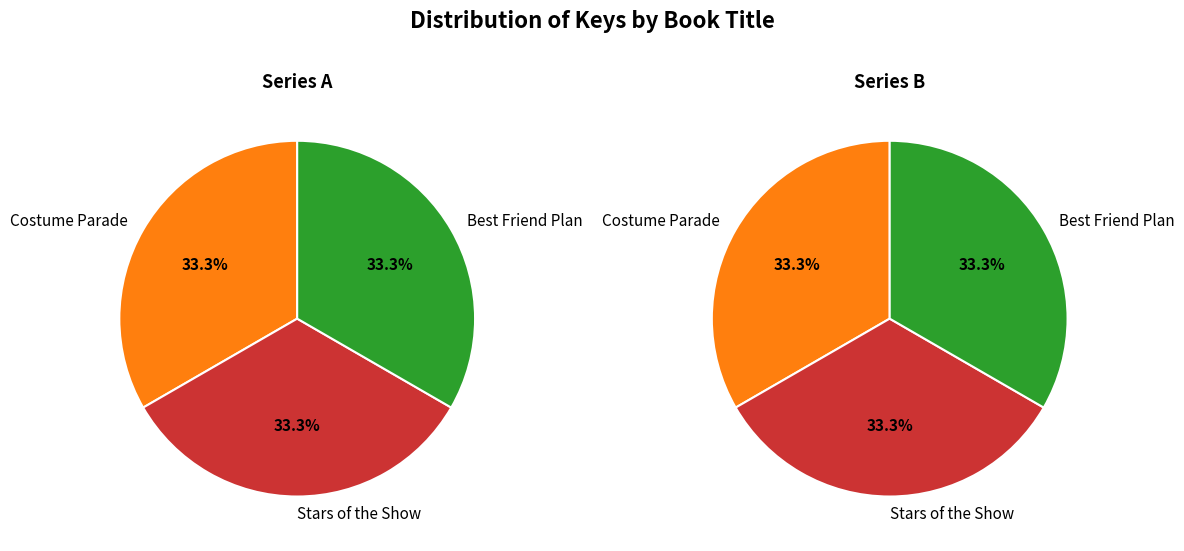

True or false: Costume Parade accounts for 33% of the total.

True